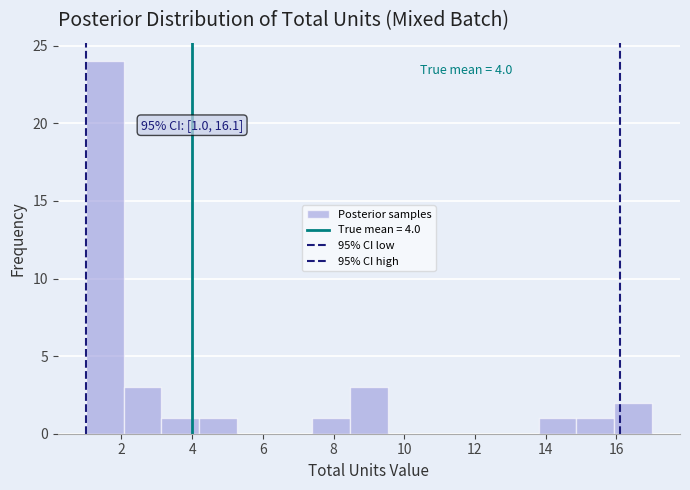

Over which range of the x-axis is the bar tallest?

1.0 to 2.0